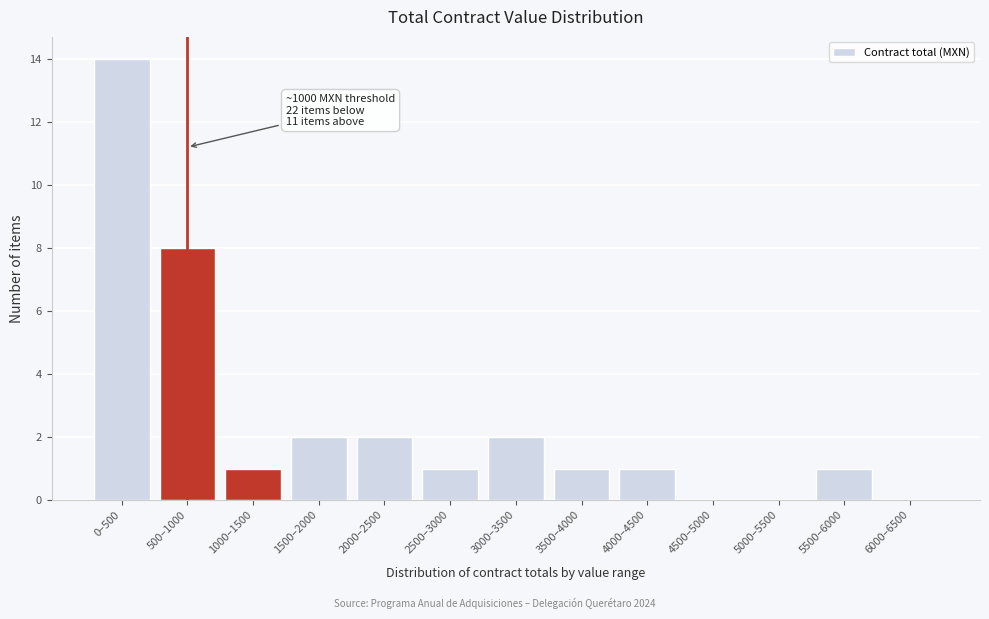

Reading right to left, list all the values displayed in this chart.

6000–6500=0	5500–6000=1	5000–5500=0	4500–5000=0	4000–4500=1	3500–4000=1	3000–3500=2	2500–3000=1	2000–2500=2	1500–2000=2	1000–1500=1	500–1000=8	0–500=14